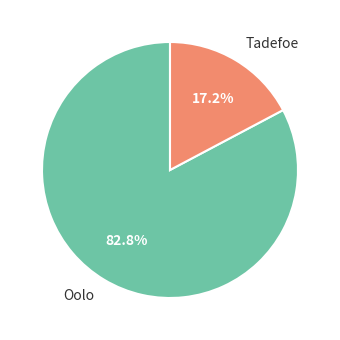

Is it true that Tadefoe is 17% of the pie?

True